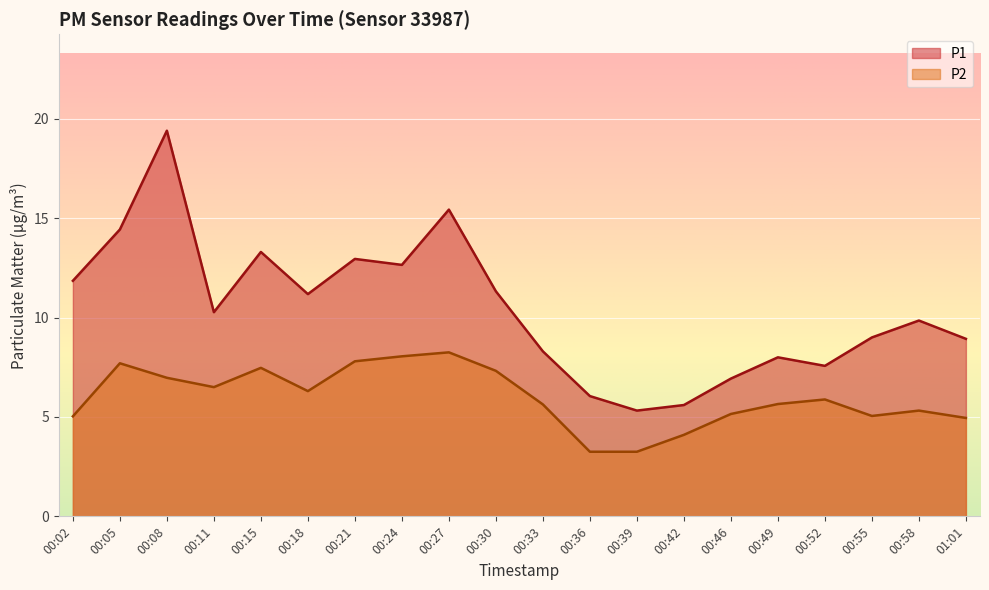

List the labels in order of P1 value, largest first.

00:08, 00:27, 00:05, 00:15, 00:21, 00:24, 00:02, 00:30, 00:18, 00:11, 00:58, 00:55, 01:01, 00:33, 00:49, 00:52, 00:46, 00:36, 00:42, 00:39